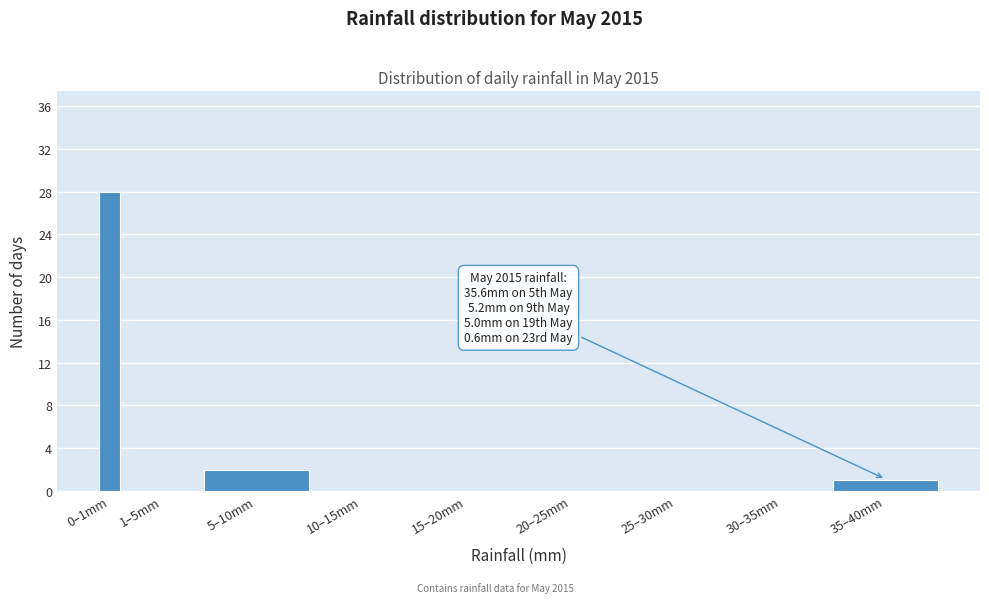

Reading left to right, list all the values displayed in this chart.

0–1mm=28	1–5mm=0	5–10mm=2	10–15mm=0	15–20mm=0	20–25mm=0	25–30mm=0	30–35mm=0	35–40mm=1